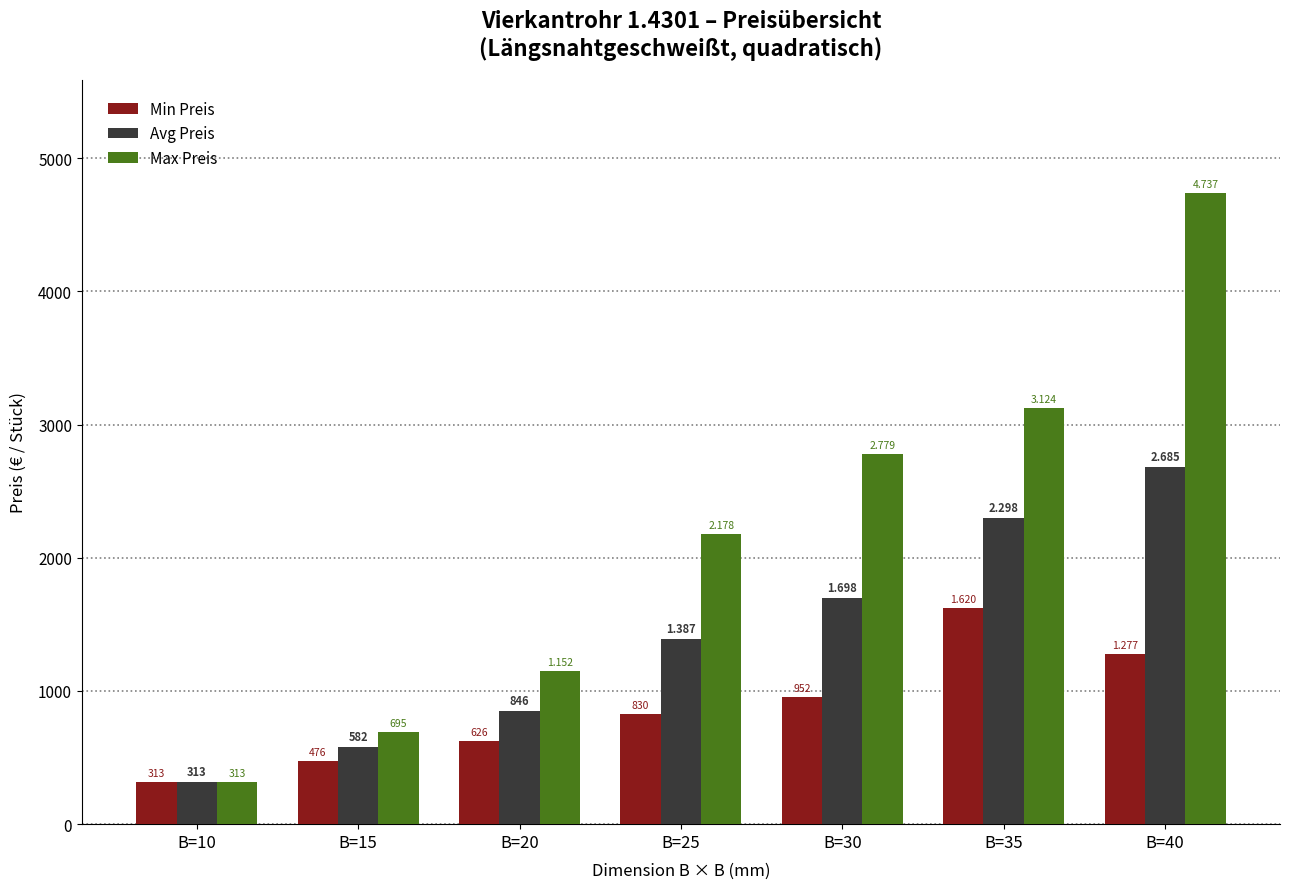

List the labels in order of Avg Preis value, smallest first.

B=10, B=15, B=20, B=25, B=30, B=35, B=40